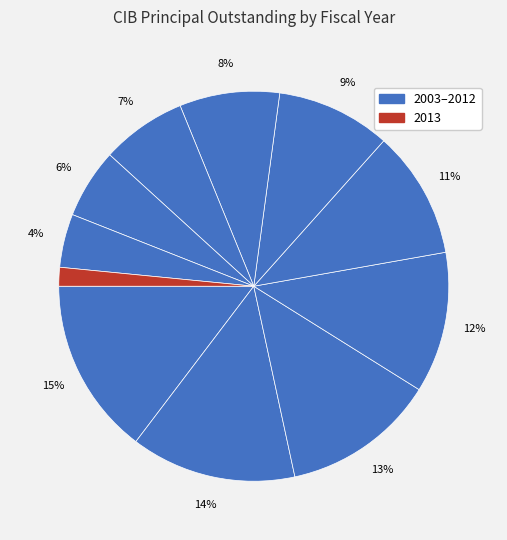

Does any single category account for the majority?

No